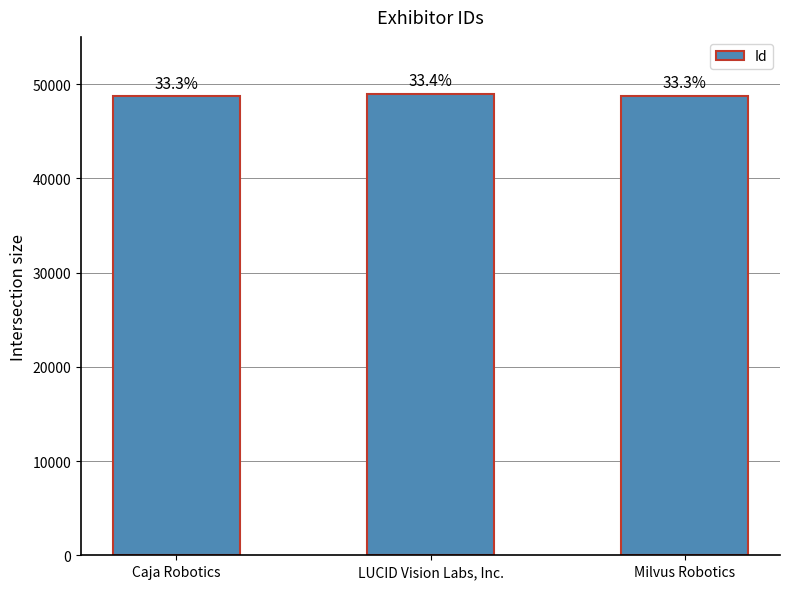

What is the label of the 3rd bar from the left?

Milvus Robotics